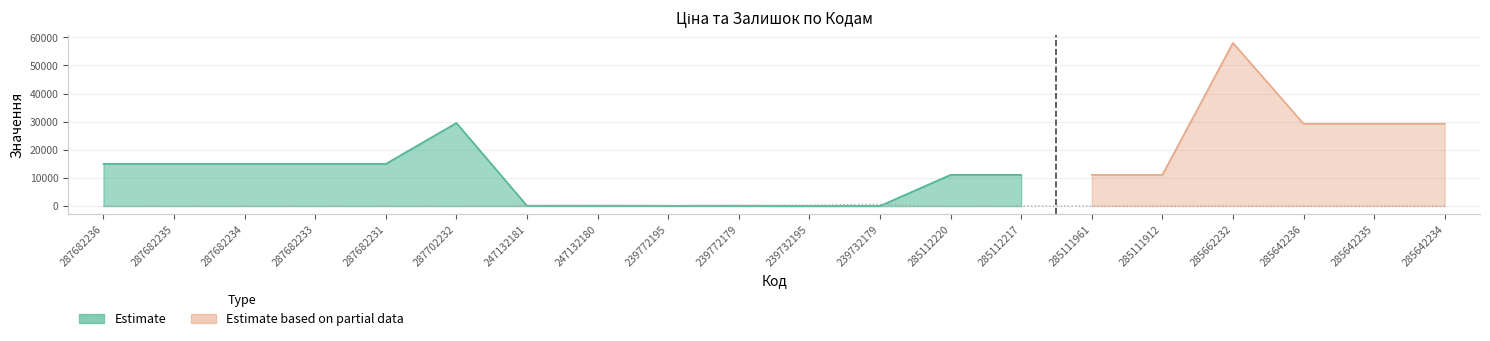

True or false: the data shows 3 at 285642234.

False